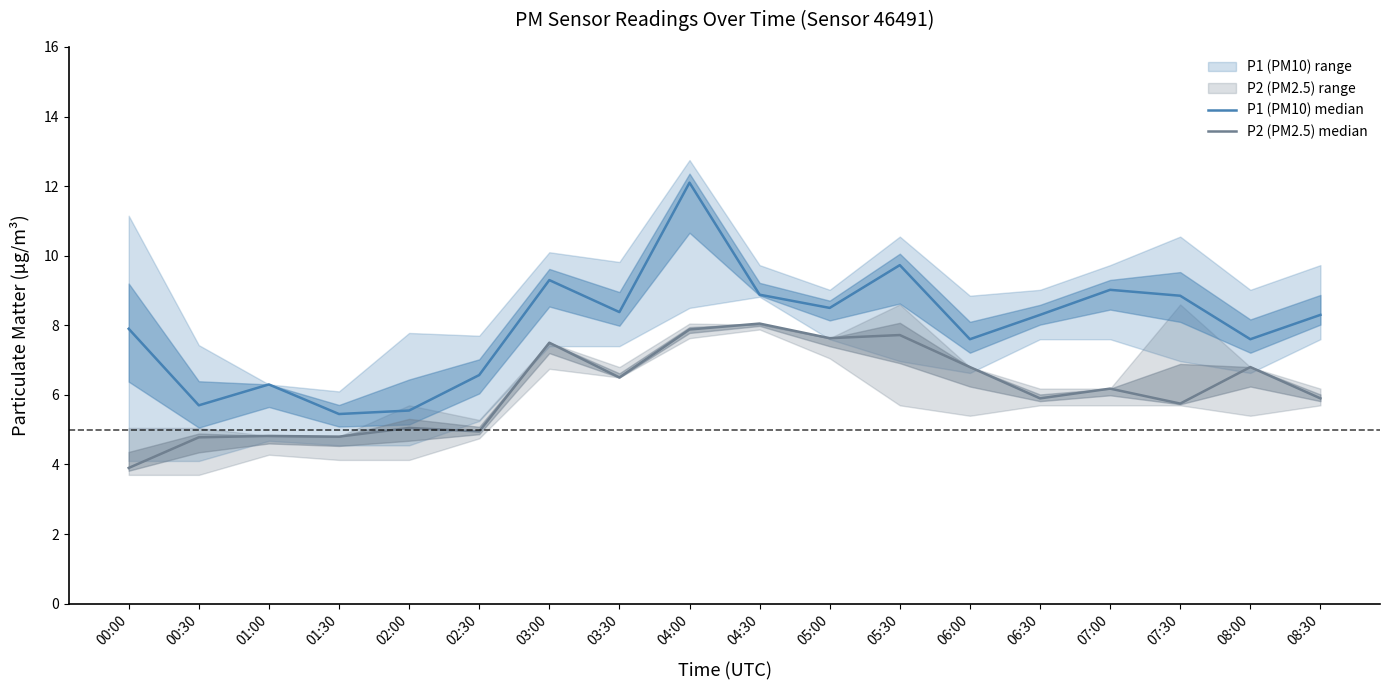

How many values in the P2 (PM2.5) median series exceed 6?

9